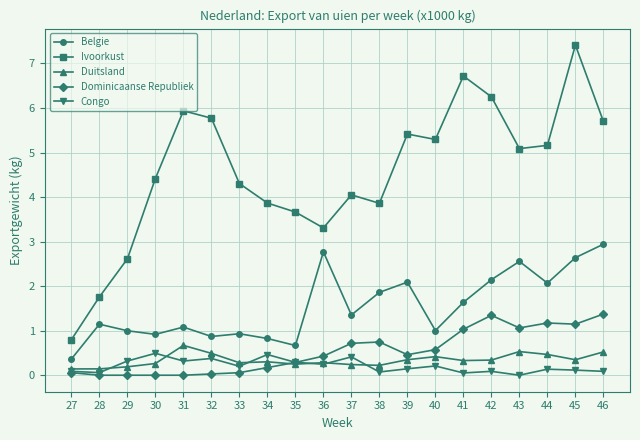

How many categories are shown in the chart?

20